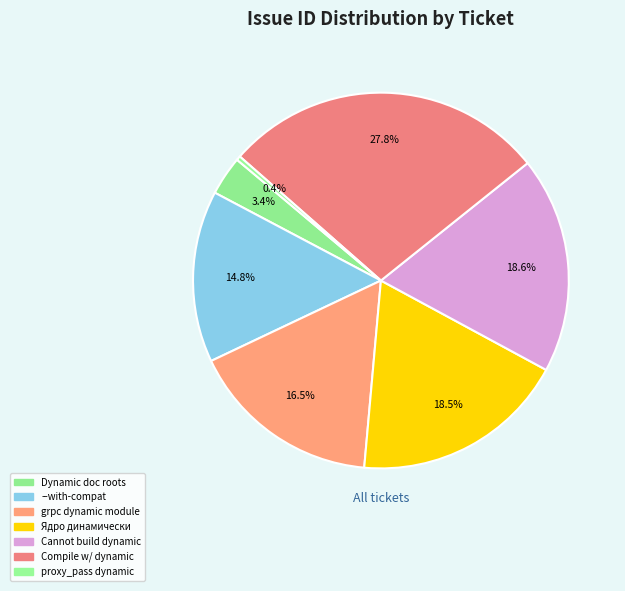

What is the smallest slice in the pie chart?

proxy_pass dynamic